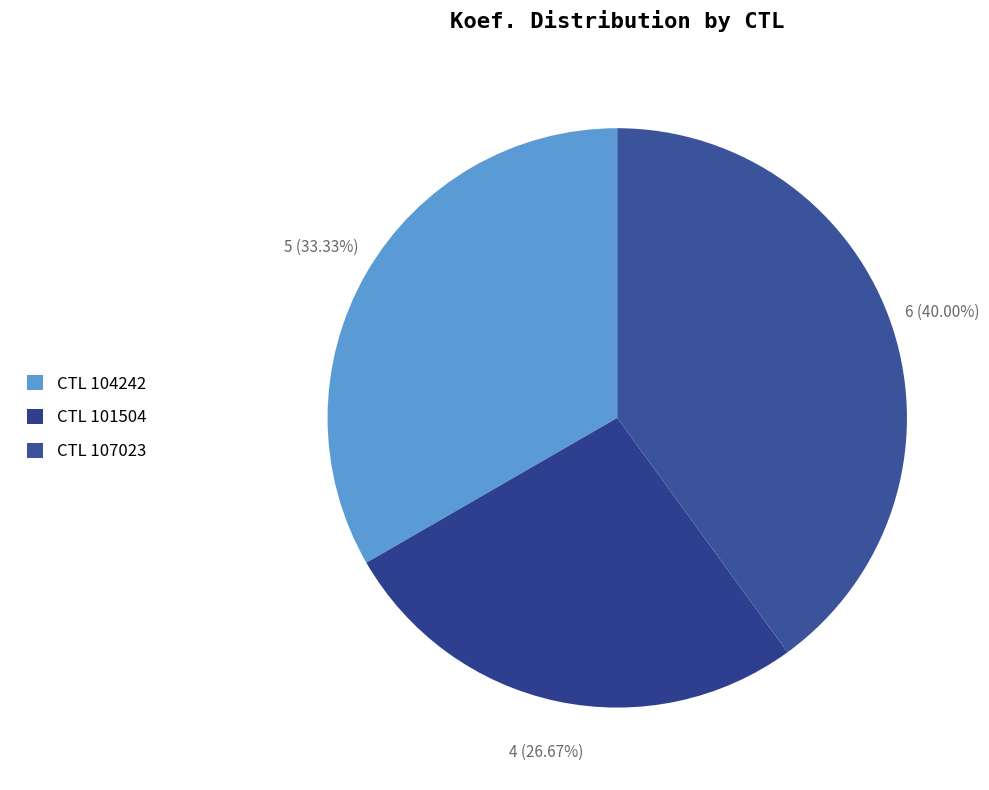

Which slice is the smallest?

CTL 101504